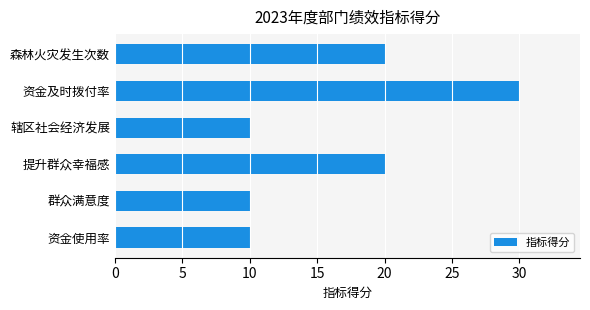

What is the label of the 4th bar from the bottom?

辖区社会经济发展